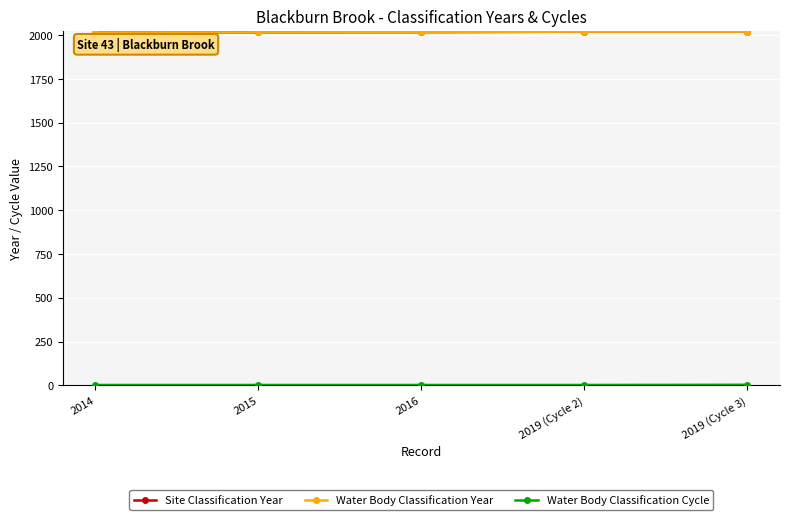

What is the sum of the Water Body Classification Cycle values at 2016 and 2019 (Cycle 2)?

4